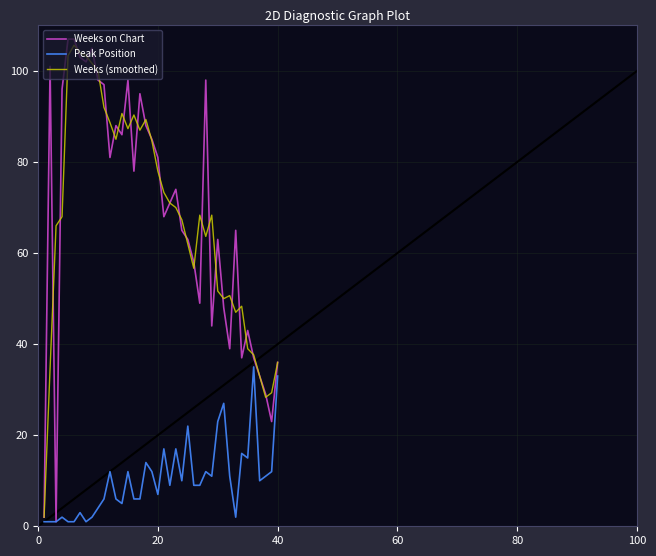

What is the maximum value for Weeks on Chart?

107.0